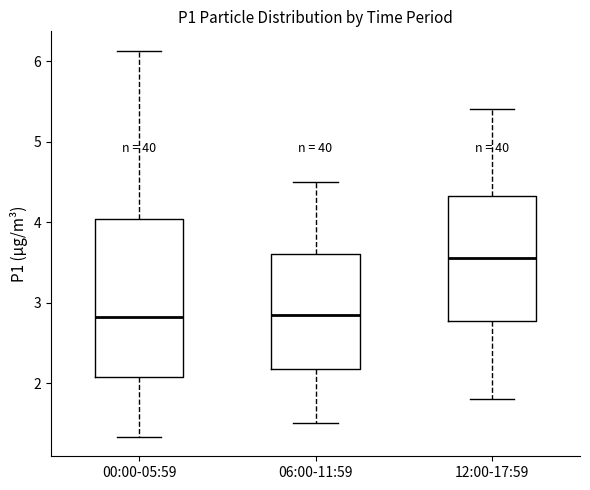

Which box is the tallest, from its lower edge to its upper edge?

00:00-05:59